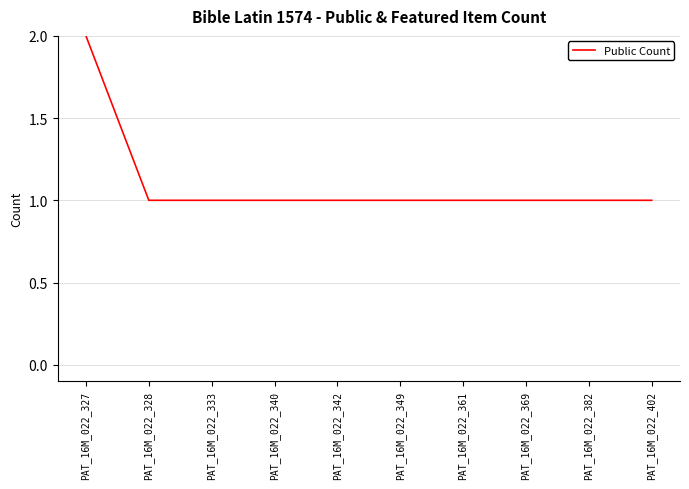

Which label corresponds to the largest value in the chart?

PAT_16M_022_327